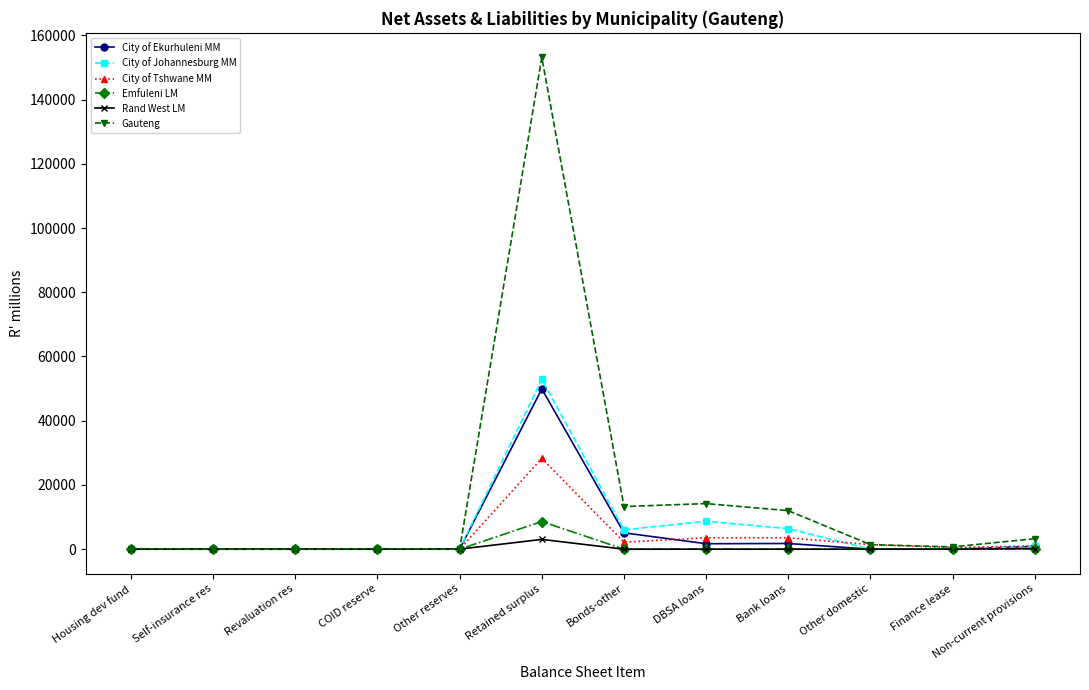

How many lines are shown in the chart?

6